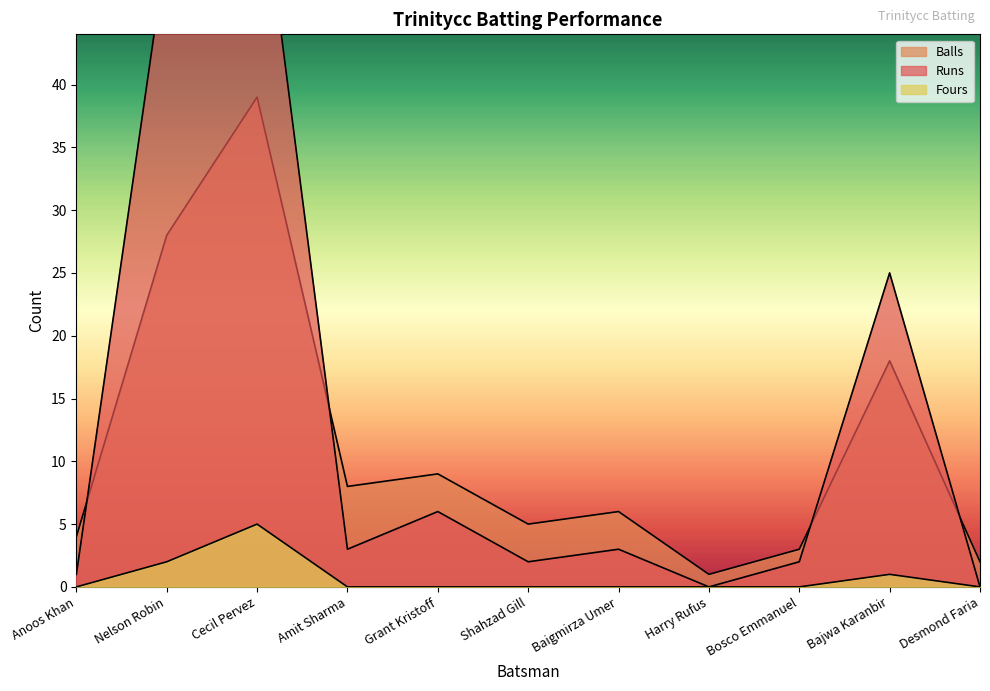

What is the value of the Runs point at the 1st from the left?

1